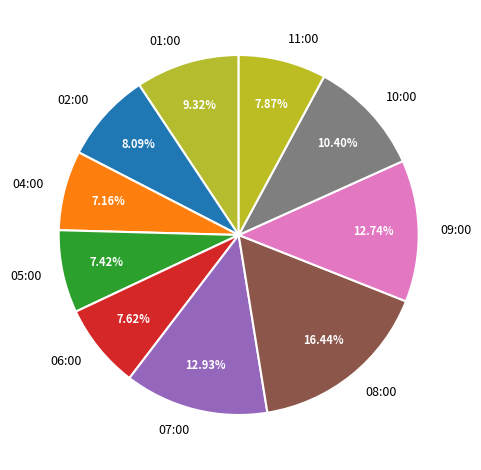

Do 02:00 and 11:00 together represent more than half of the pie?

No